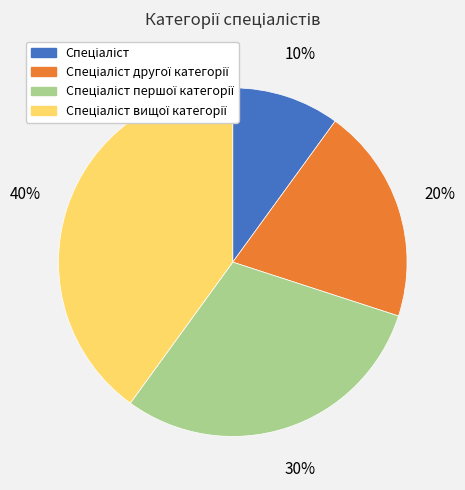

Does any single category account for the majority?

No